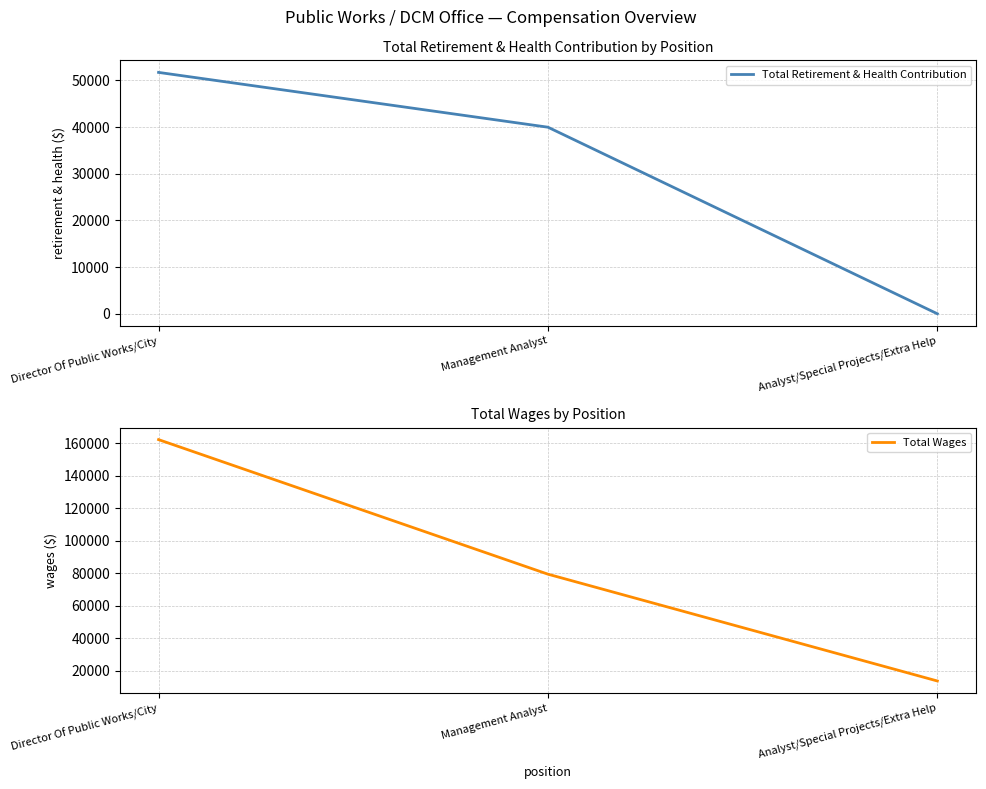

How many data points in Total Retirement & Health Contribution are less than 39959?

1